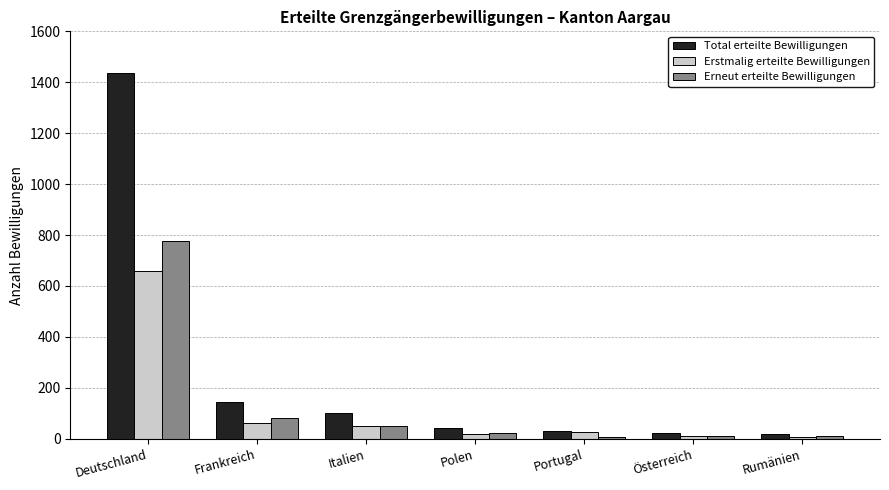

The value of Erneut erteilte Bewilligungen at Rumänien is 9. True or false?

True